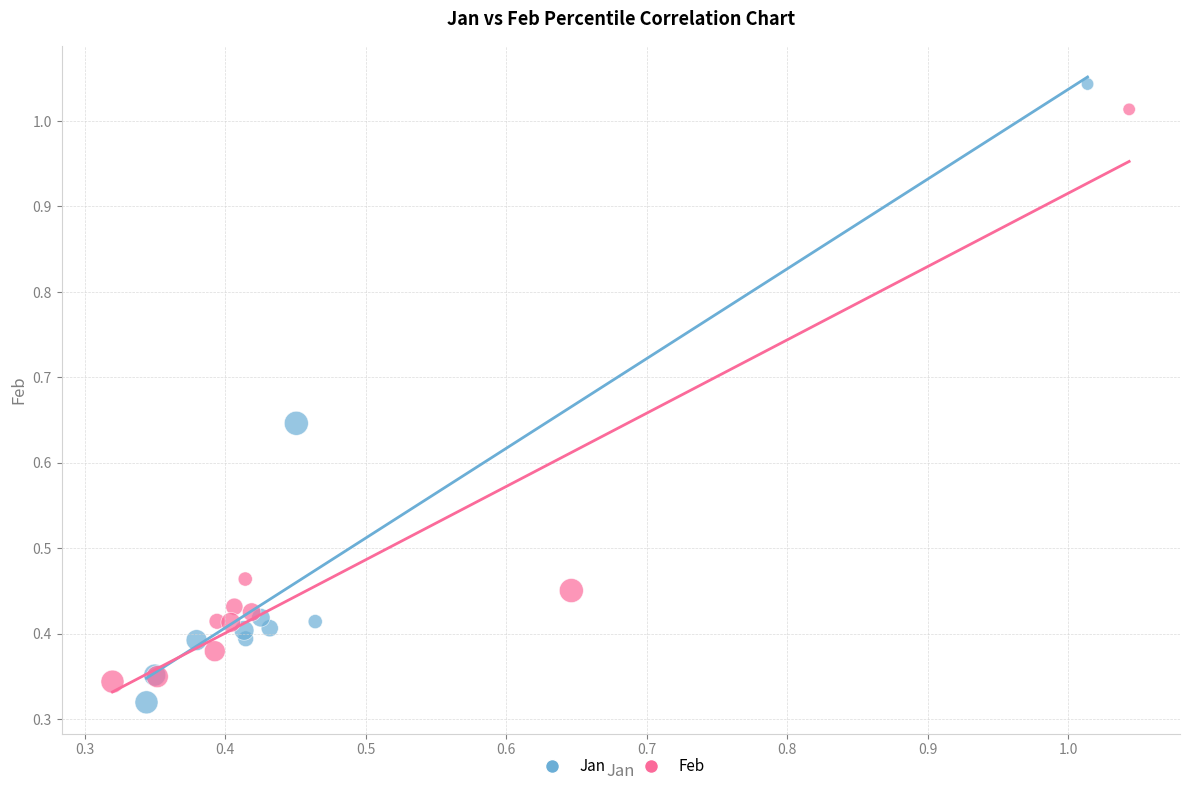

Which series reaches the minimum Y coordinate?

Jan